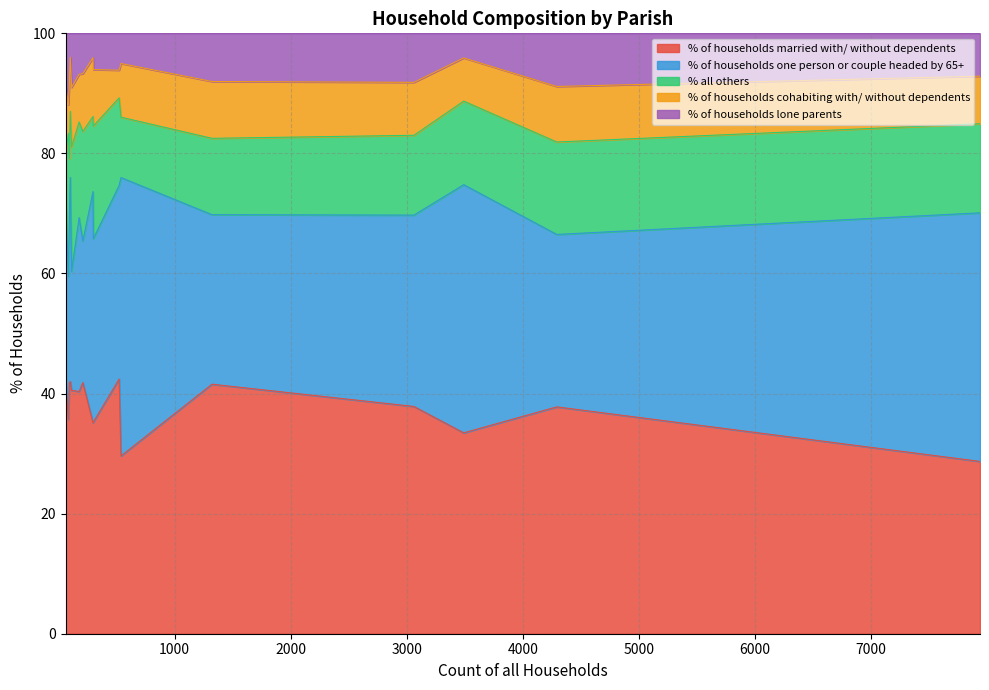

Read the % of households married with/ without dependents value at Cranborne.

35.2